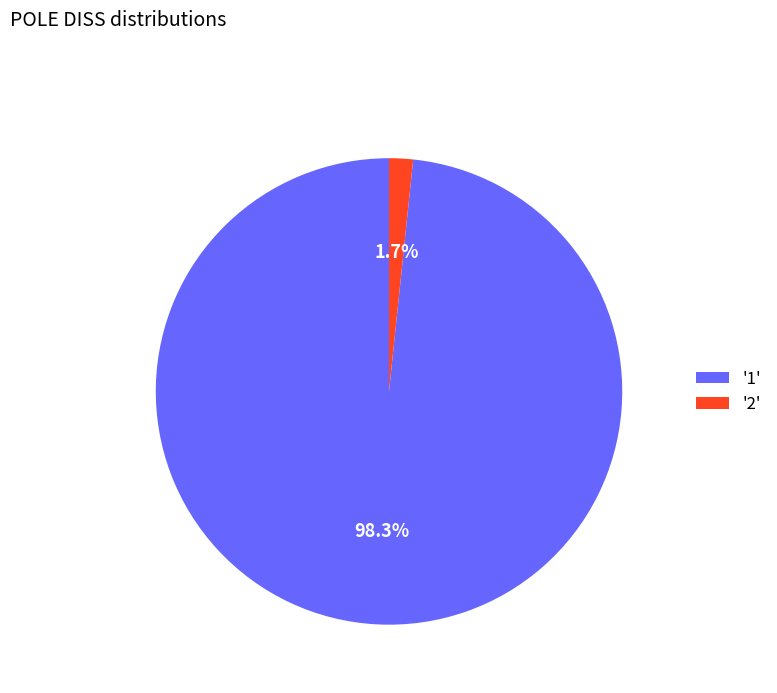

What percentage do '1' and '2' together represent?

100.0%